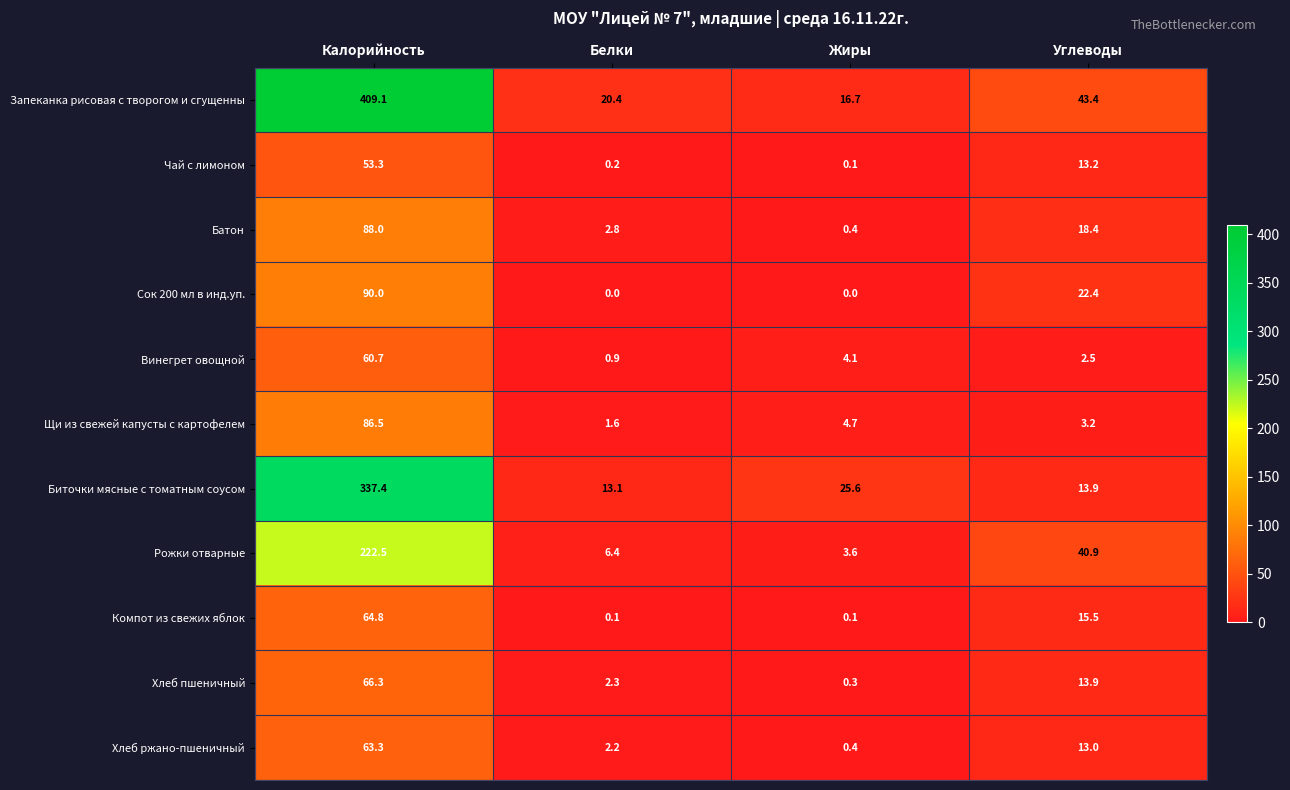

List the series in order of their peak value, highest first.

Запеканка рисовая с творогом и сгущенны, Биточки мясные с томатным соусом, Рожки отварные, Сок 200 мл в инд.уп., Батон, Щи из свежей капусты с картофелем, Хлеб пшеничный, Компот из свежих яблок, Хлеб ржано-пшеничный, Винегрет овощной, Чай с лимоном